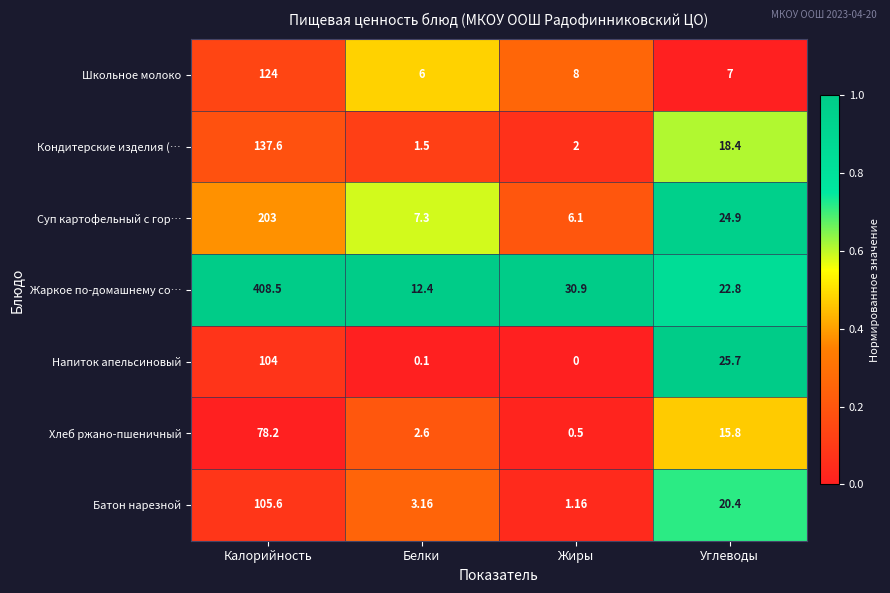

Rank the series by their maximum value, from highest to lowest.

Жаркое по-домашнему со…, Суп картофельный с гор…, Кондитерские изделия (…, Школьное молоко, Батон нарезной, Напиток апельсиновый, Хлеб ржано-пшеничный